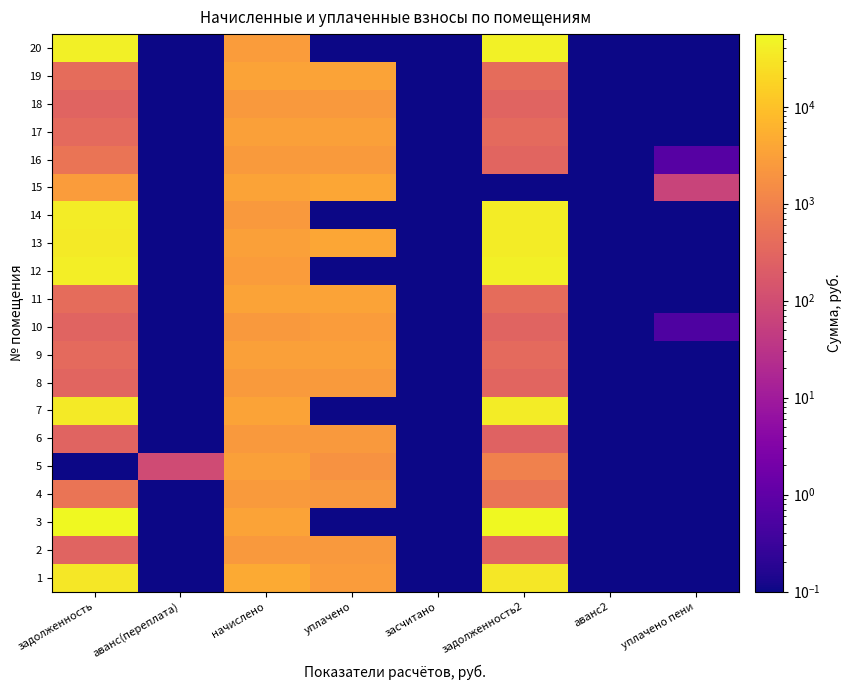

List the series in order of their peak value, highest first.

3, 20, 12, 7, 14, 13, 1, 15, 11, 19, 5, 9, 17, 10, 4, 8, 16, 2, 18, 6